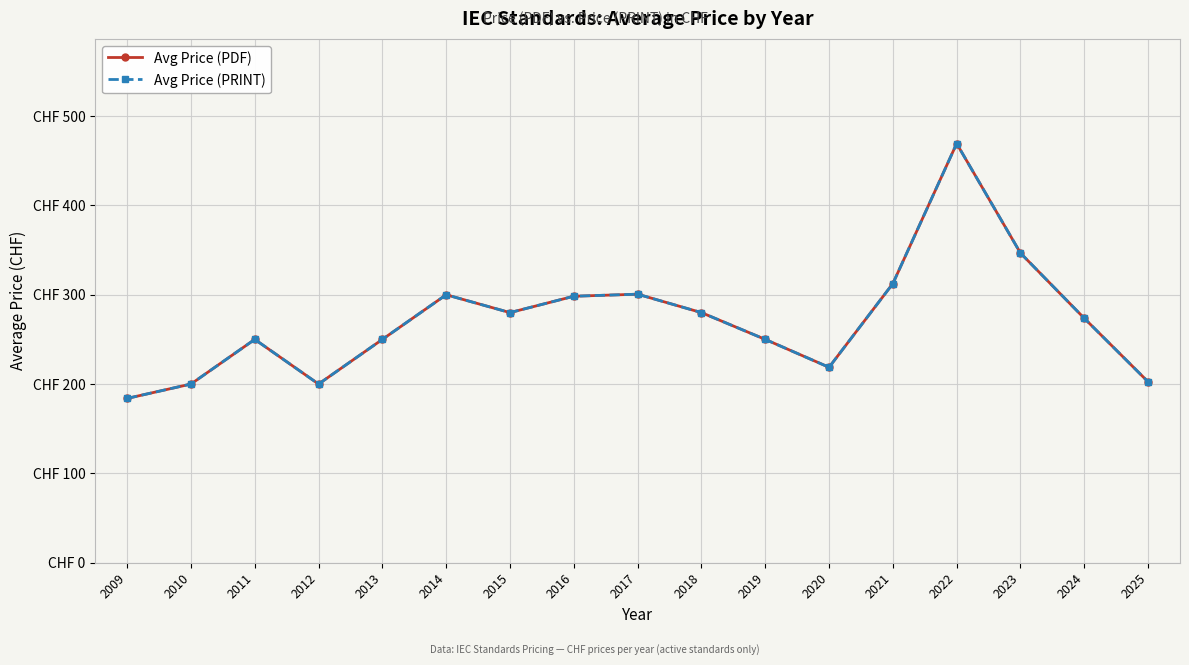

What is the value of the Avg Price (PRINT) point at the 9th from the left?

300.6